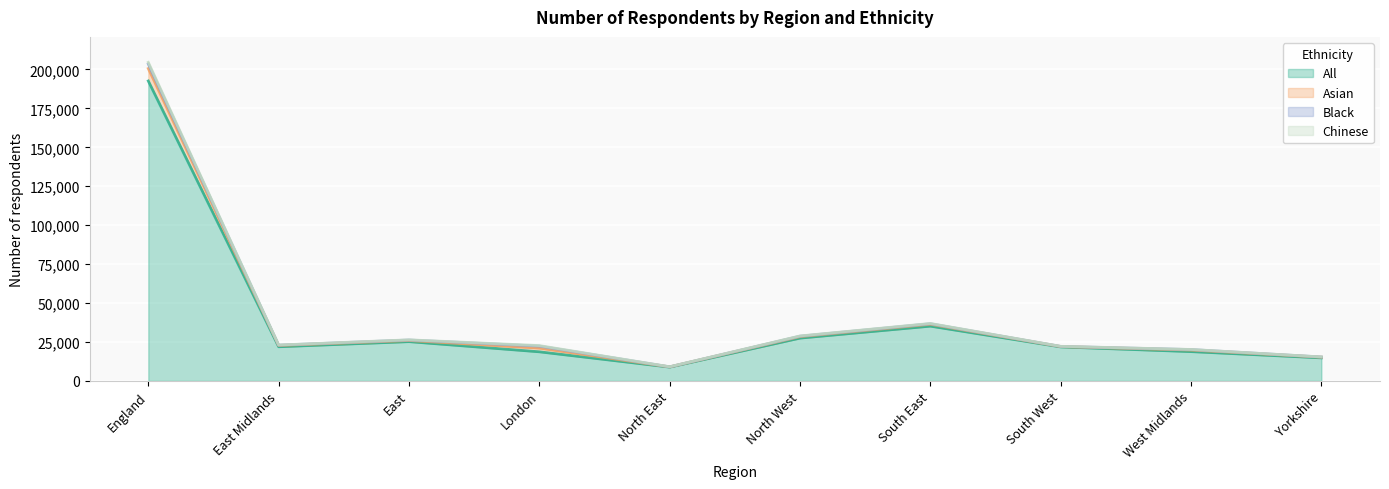

Is the value of All at East greater than the value of Chinese at East?

Yes